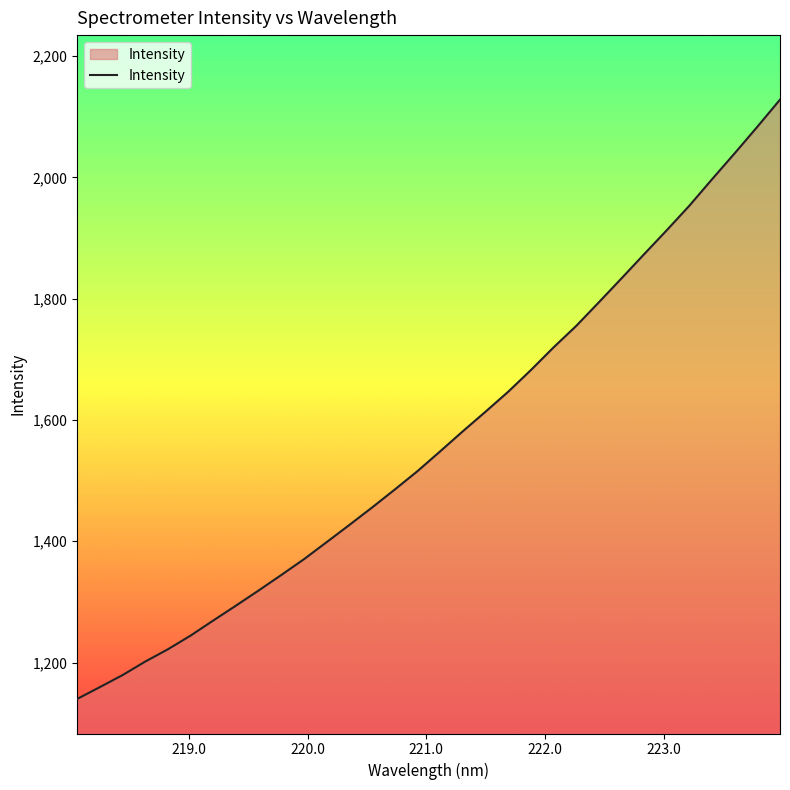

What is the maximum value shown in the chart?

2128.4